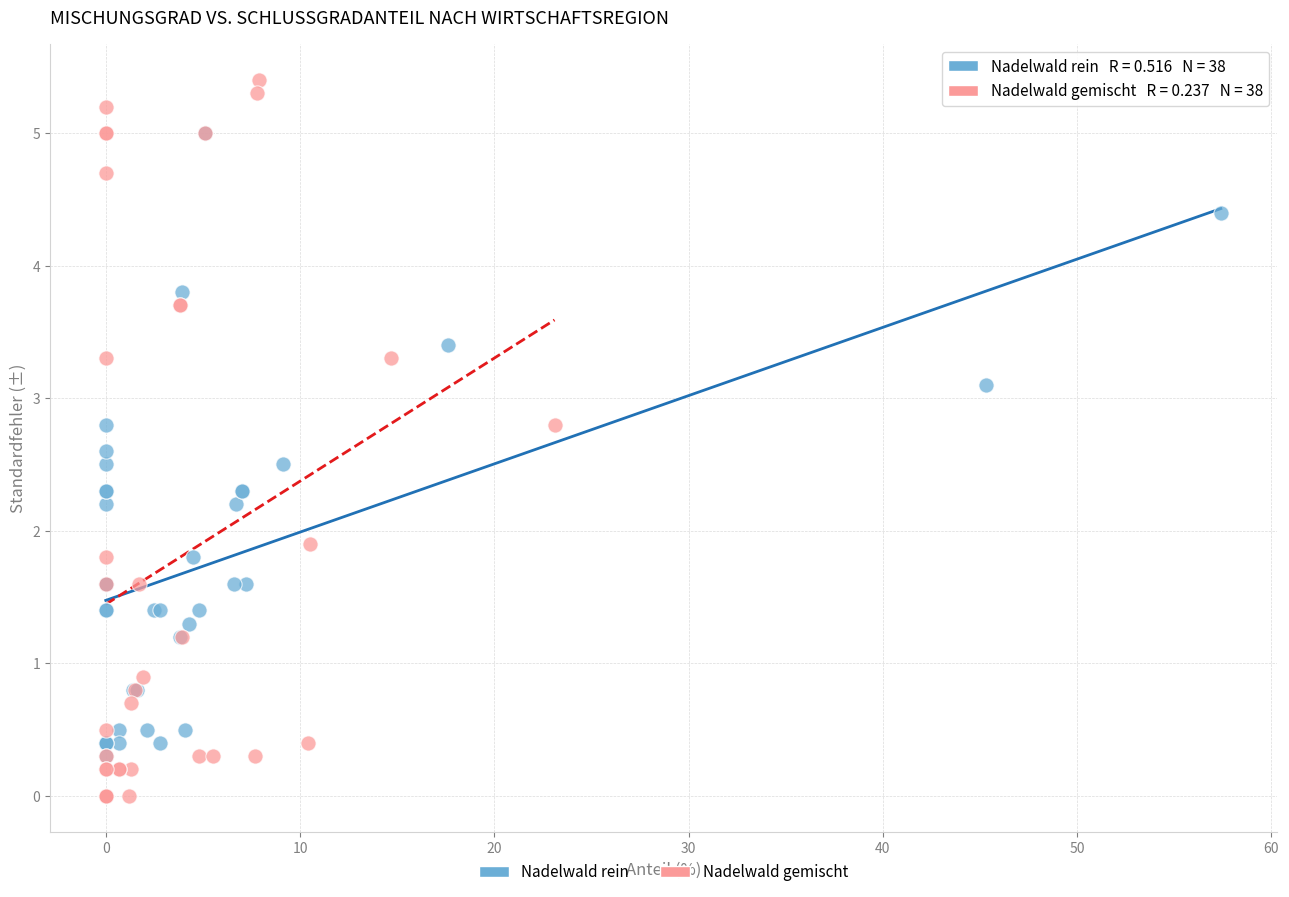

Which series contains the lowest Y value?

Nadelwald gemischt